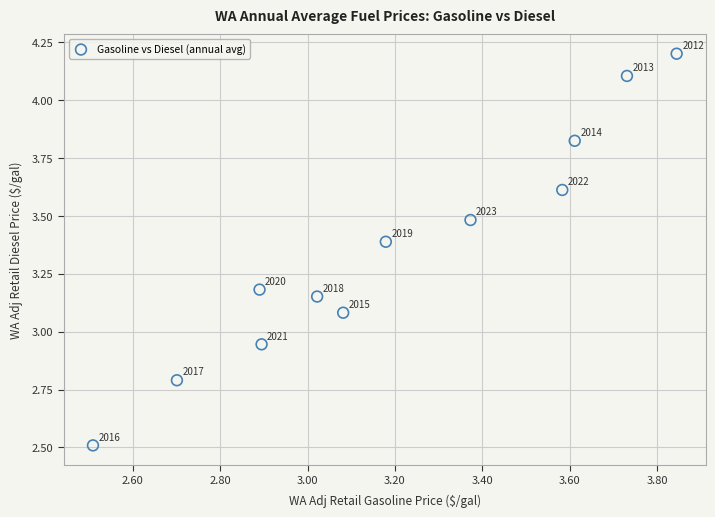

What is the range of X values (max minus min)?

1.3